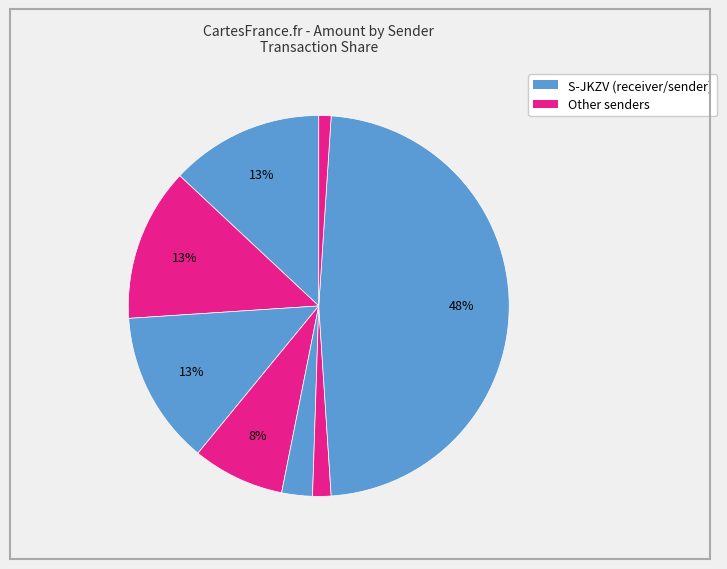

How many segments does this pie chart have?

8